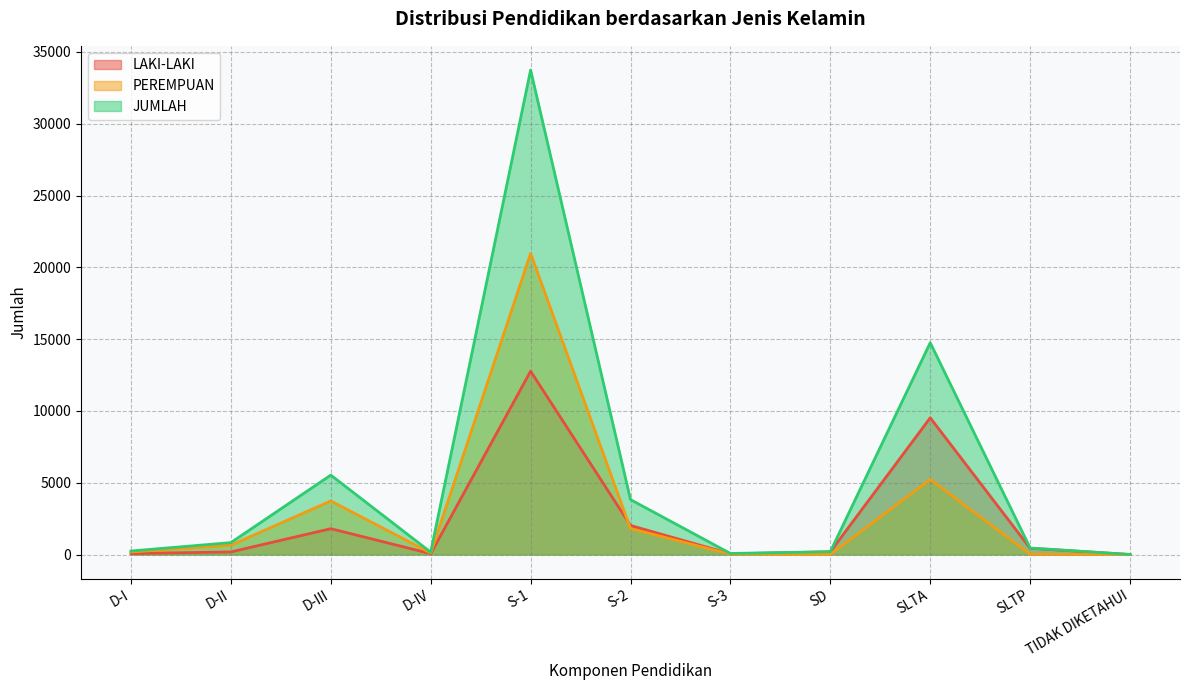

What is the maximum value for LAKI-LAKI?

12767